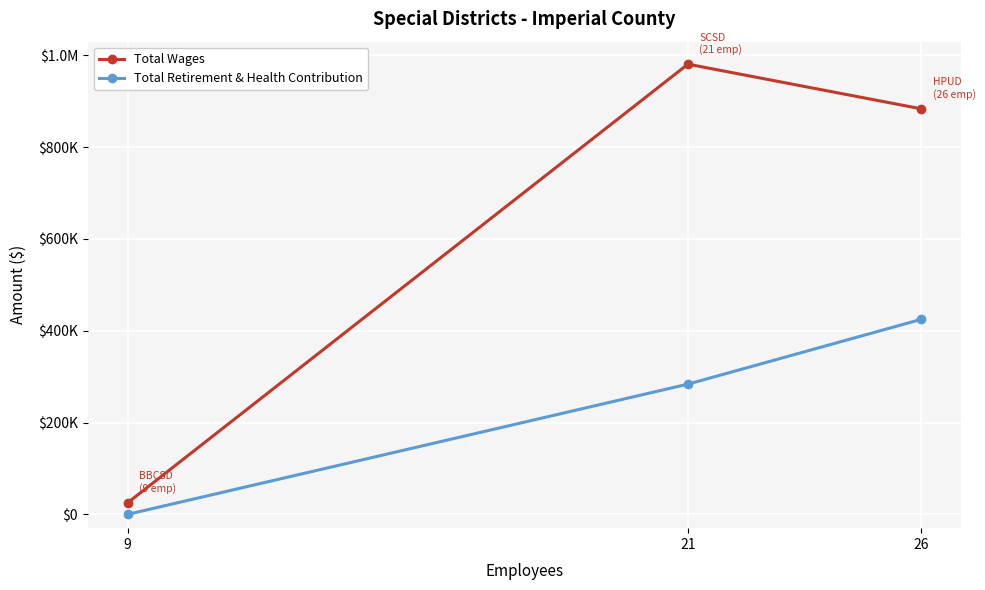

What are all the series names shown in the legend?

Total Wages, Total Retirement & Health Contribution